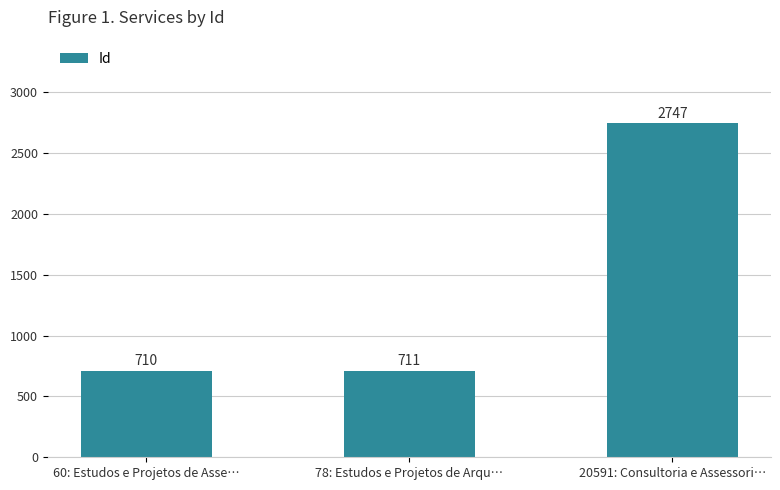

What is the sum of the values at 78: Estudos e Projetos de Arqu… and 60: Estudos e Projetos de Asse…?

1421